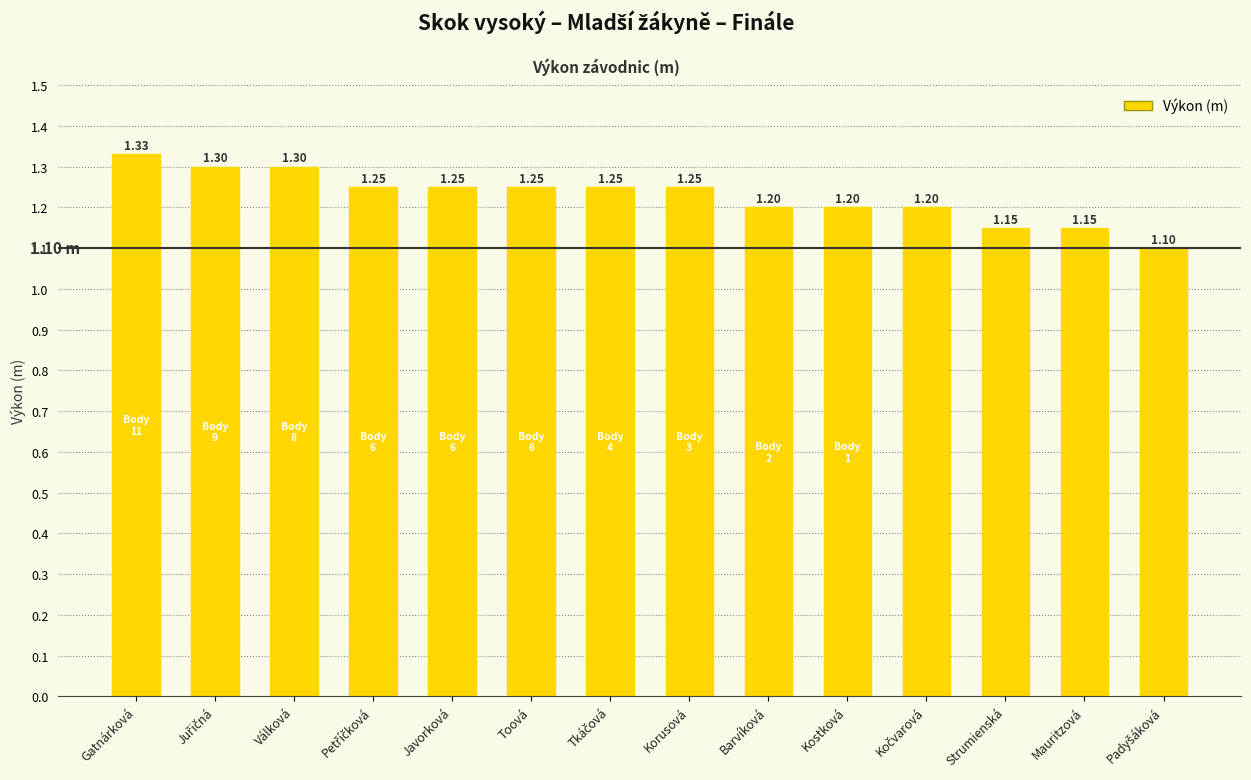

Which category has the highest value across all series?

Gatnárková